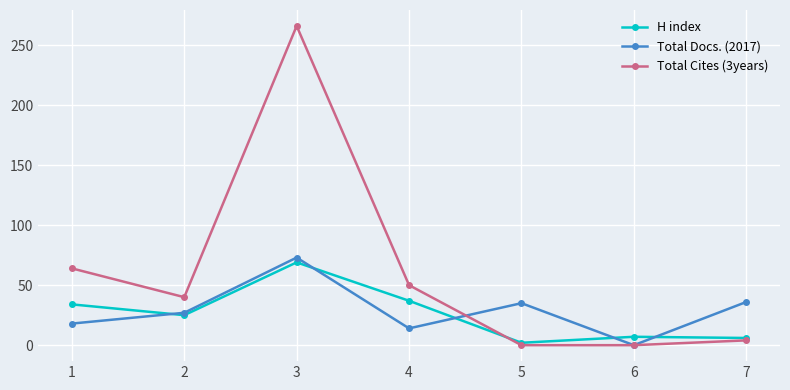

What is the spread (max minus min) of values at 4?

36